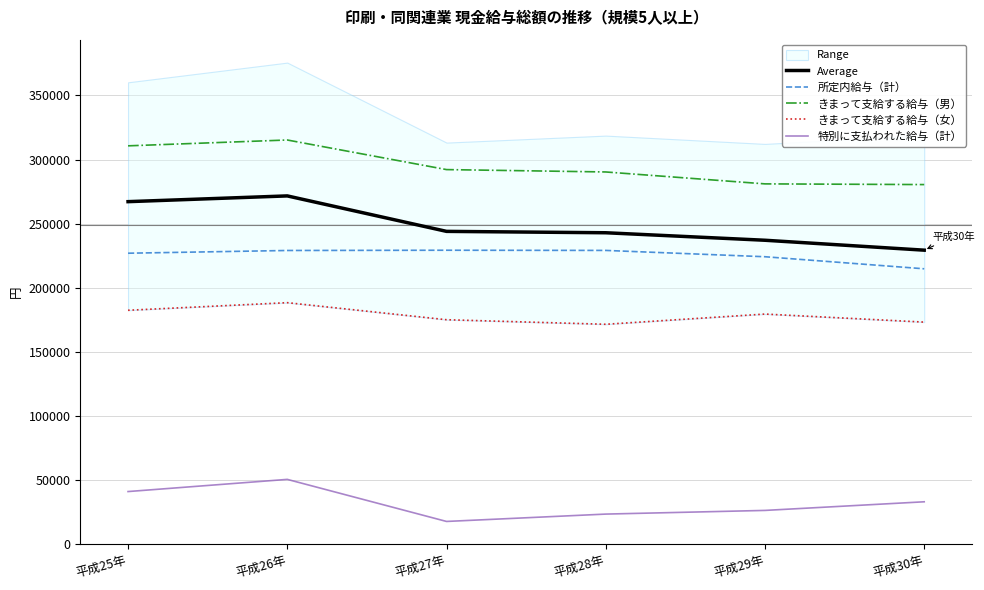

What is the value of the Average point at the 1st from the left?

267150